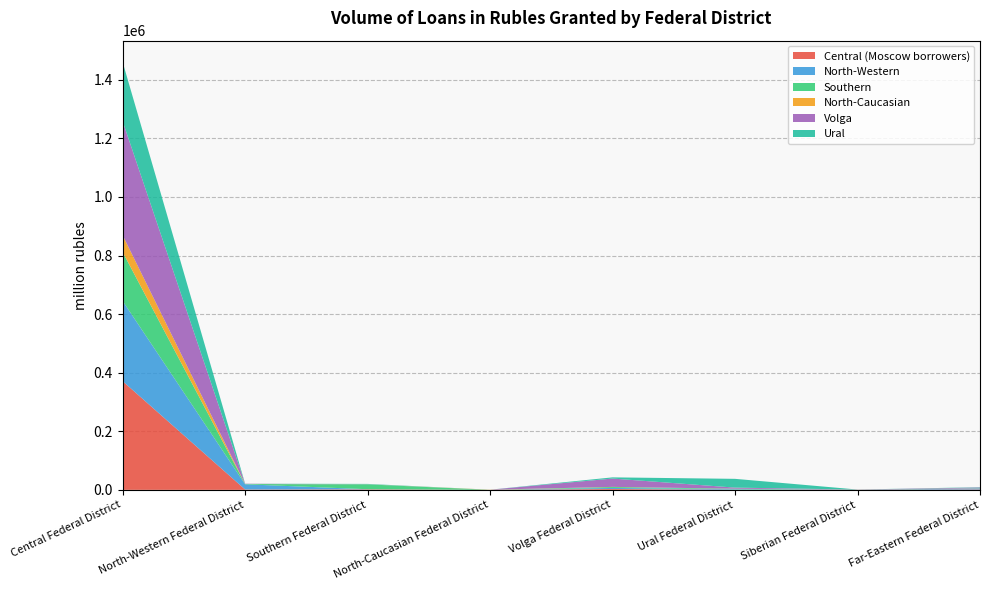

Reading left to right, list all the values displayed in this chart.

Central (Moscow borrowers): Central Federal District=371036	North-Western Federal District=1120	Southern Federal District=1715	North-Caucasian Federal District=41	Volga Federal District=2955	Ural Federal District=368	Siberian Federal District=322	Far-Eastern Federal District=1424
North-Western: Central Federal District=273796	North-Western Federal District=17804	Southern Federal District=407	North-Caucasian Federal District=8	Volga Federal District=3535	Ural Federal District=1777	Siberian Federal District=125	Far-Eastern Federal District=3023
Southern: Central Federal District=167142	North-Western Federal District=1010	Southern Federal District=16564	North-Caucasian Federal District=0	Volga Federal District=3168	Ural Federal District=1702	Siberian Federal District=155	Far-Eastern Federal District=973
North-Caucasian: Central Federal District=57315	North-Western Federal District=110	Southern Federal District=188	North-Caucasian Federal District=482	Volga Federal District=462	Ural Federal District=52	Siberian Federal District=29	Far-Eastern Federal District=196
Volga: Central Federal District=389250	North-Western Federal District=815	Southern Federal District=144	North-Caucasian Federal District=0	Volga Federal District=28426	Ural Federal District=3744	Siberian Federal District=273	Far-Eastern Federal District=2420
Ural: Central Federal District=202035	North-Western Federal District=163	Southern Federal District=1275	North-Caucasian Federal District=0	Volga Federal District=4079	Ural Federal District=29925	Siberian Federal District=118	Far-Eastern Federal District=1076